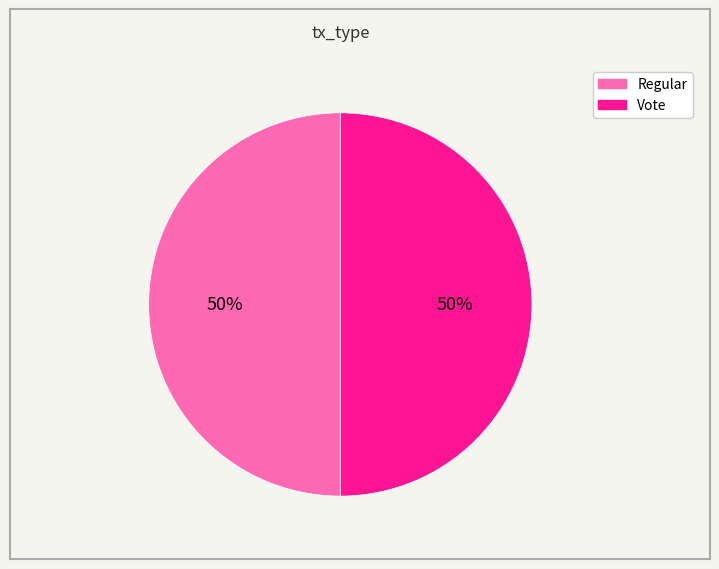

Combined, do Vote and Regular account for over 50%?

Yes